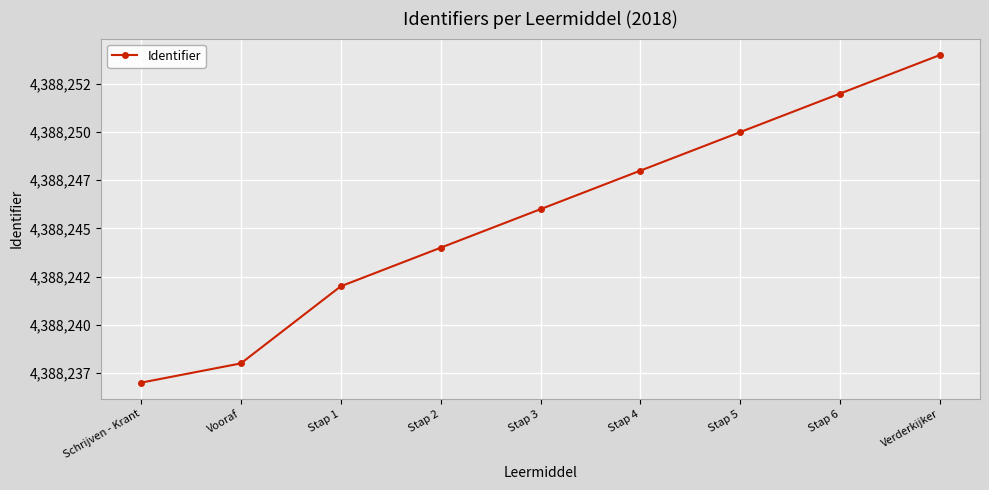

Does the chart have visible grid lines?

Yes